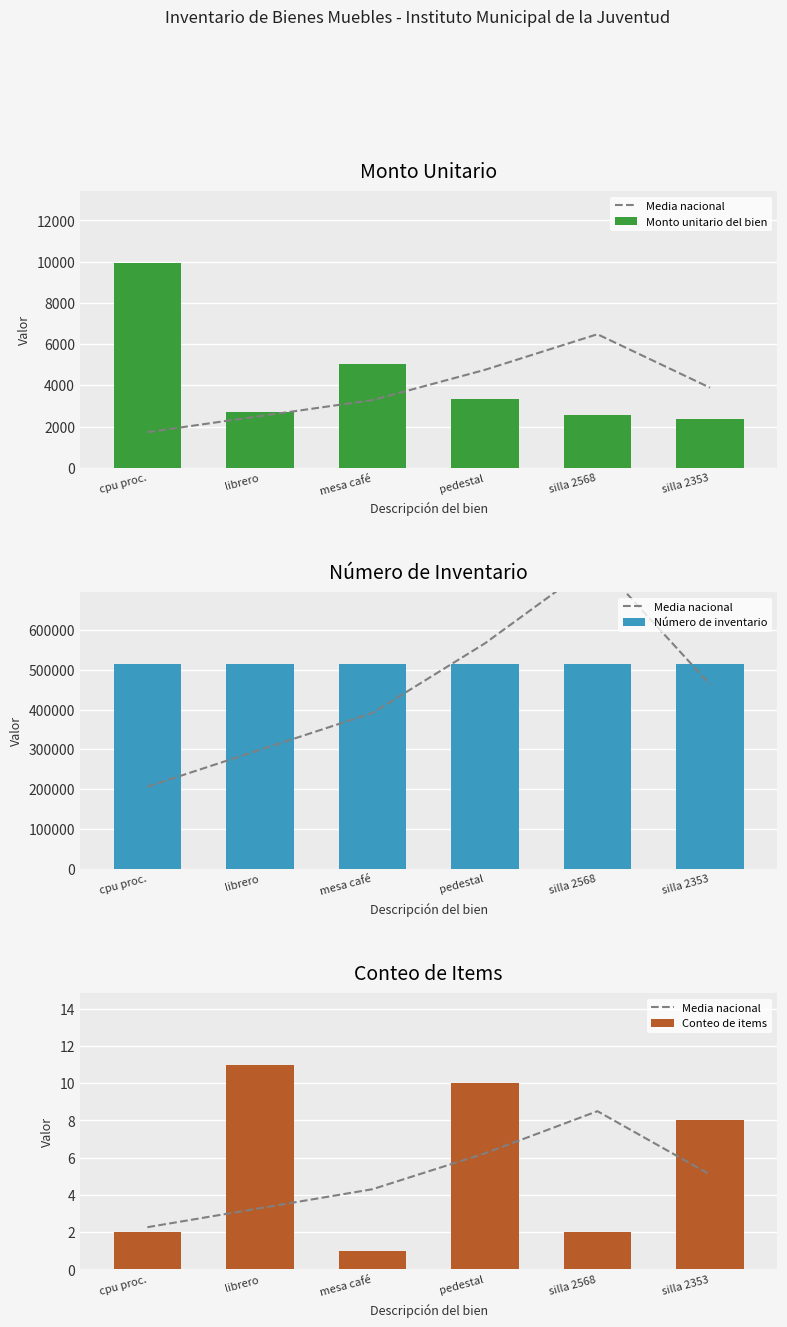

How many groups of bars are there?

6